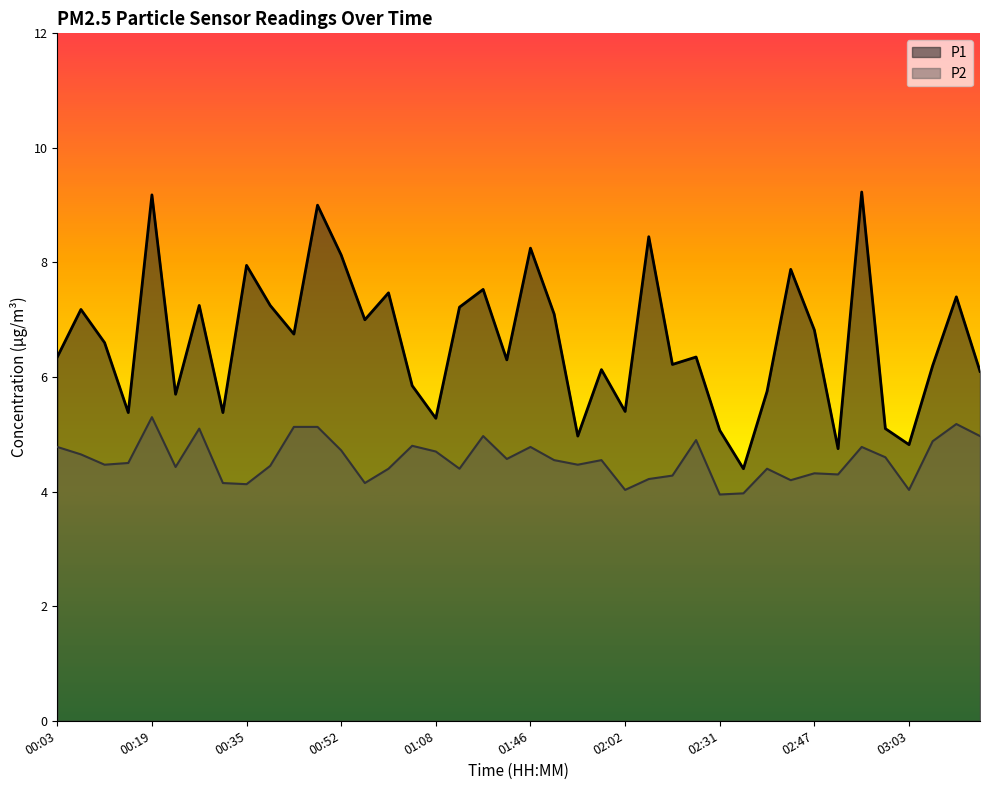

Which has a higher value, 00:07 or 00:44?

00:07